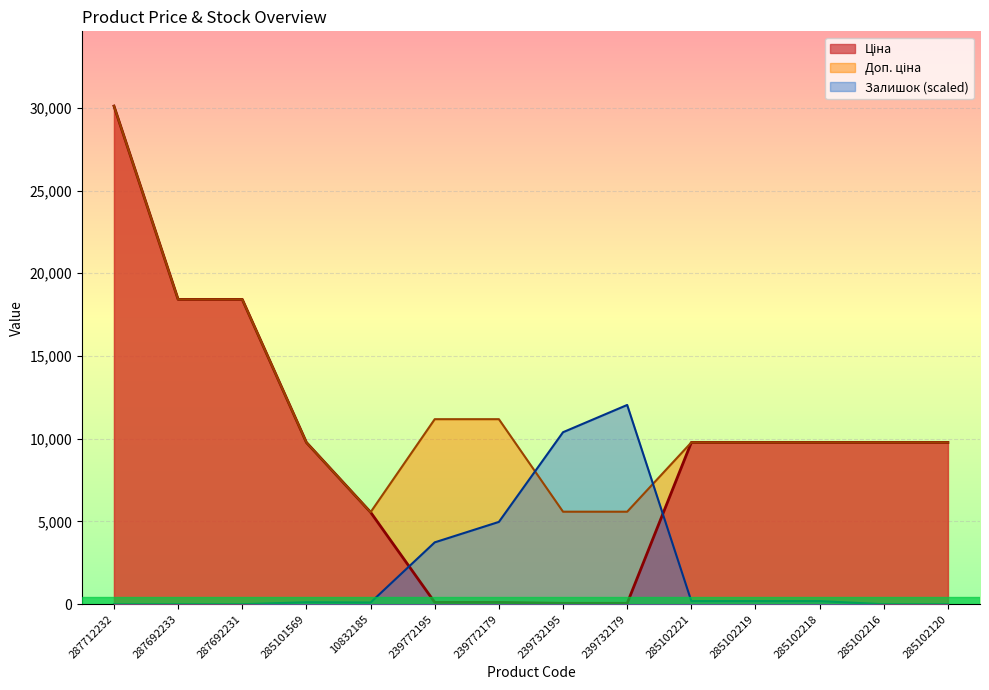

True or false: Ціна and Залишок cross at least once.

True